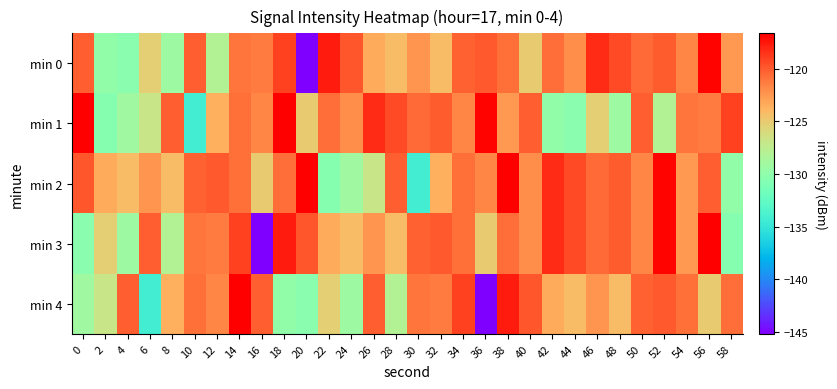

Which series changed the most between 30 and 42?

min 2